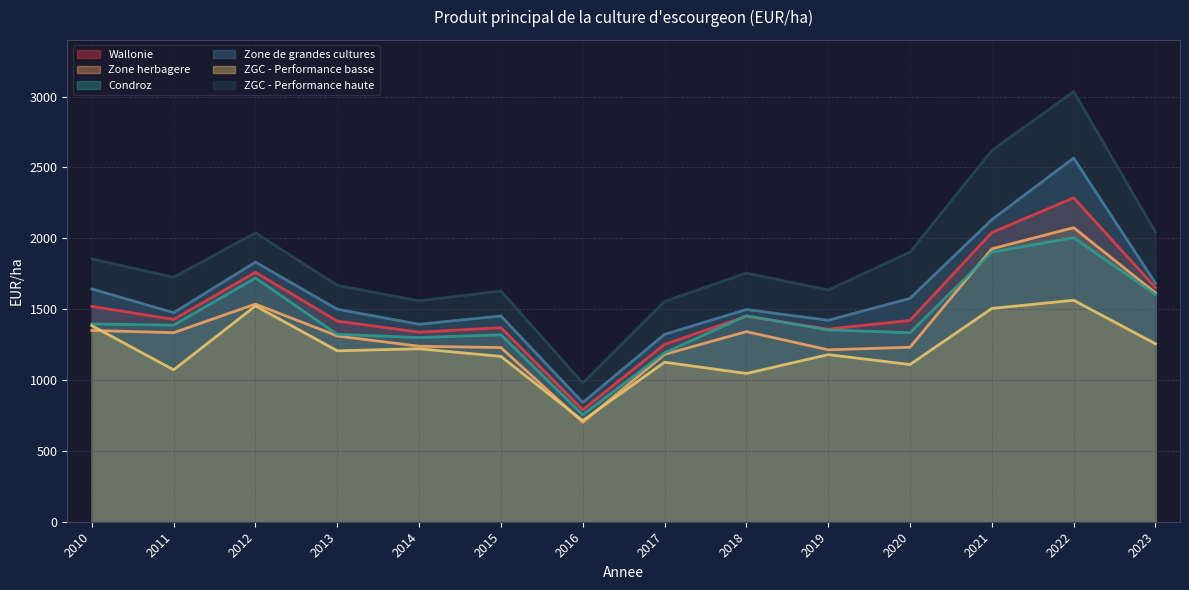

How many times do Condroz and Zone herbagere cross each other?

1